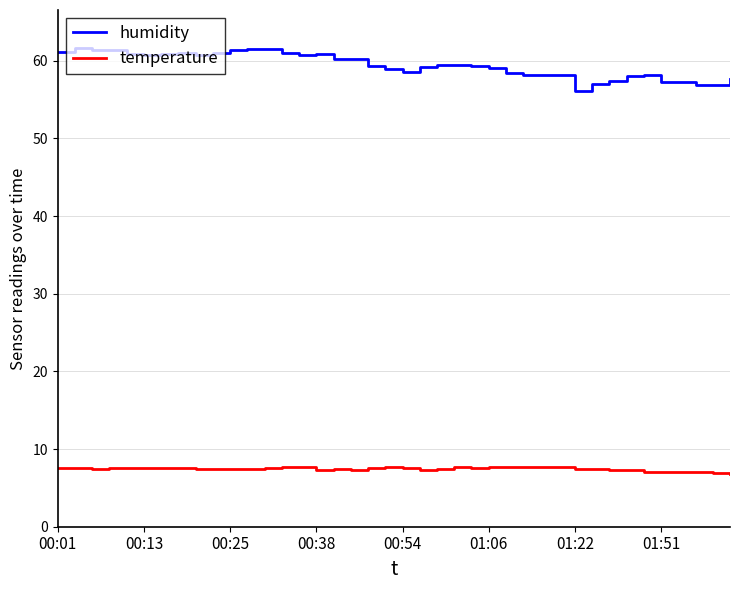

Which series has the widest spread of values?

humidity